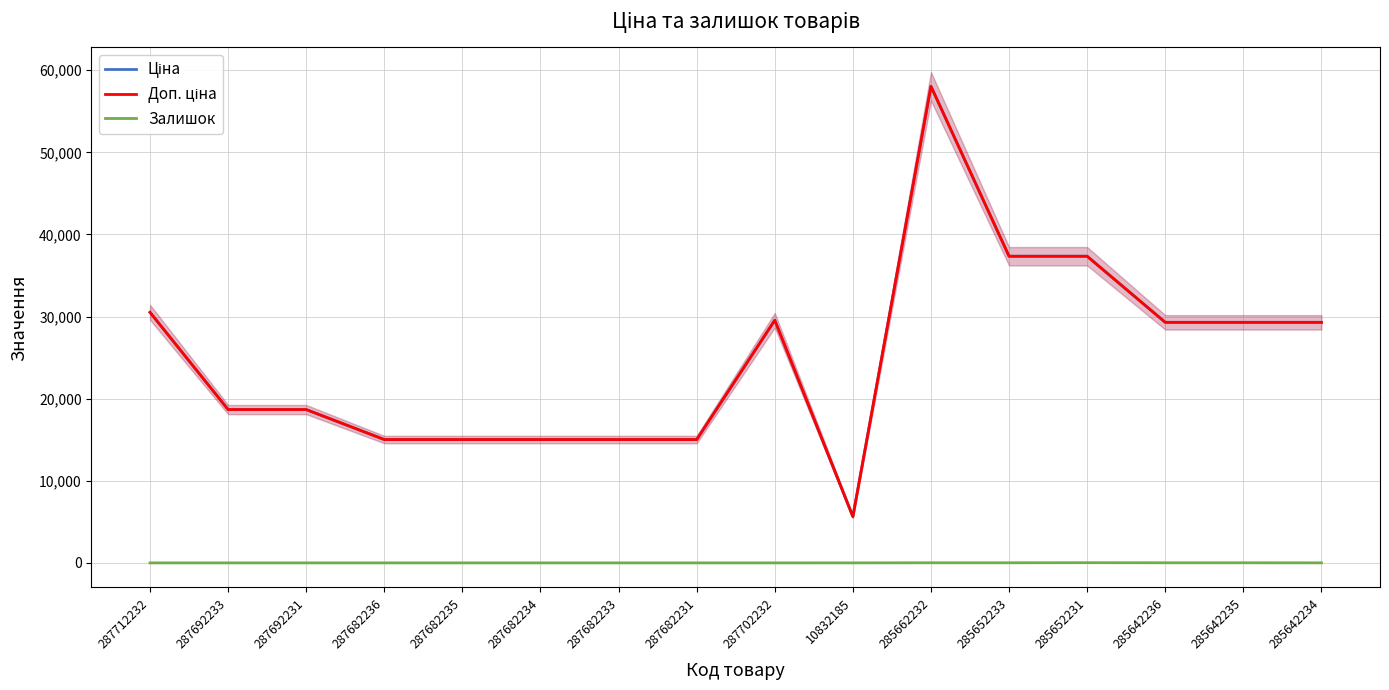

Is this an area chart (filled region under the line)?

No